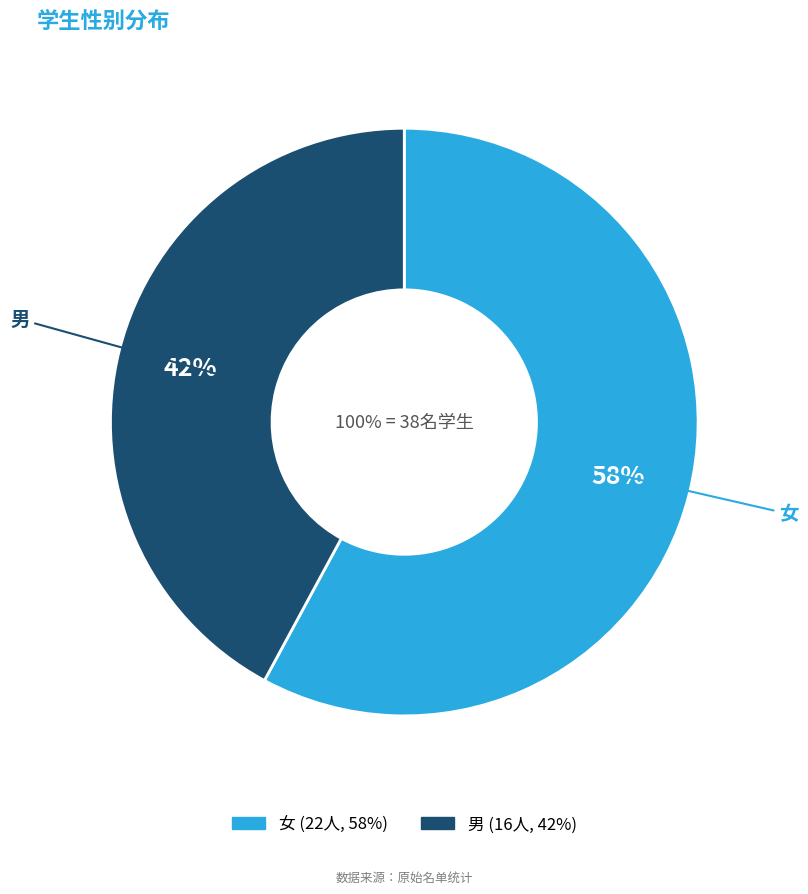

Does any single category account for the majority?

Yes